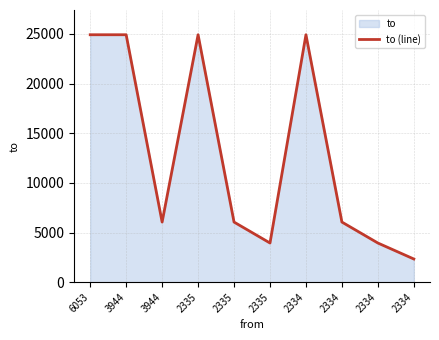

At which category does the chart reach its peak across all series?

6053